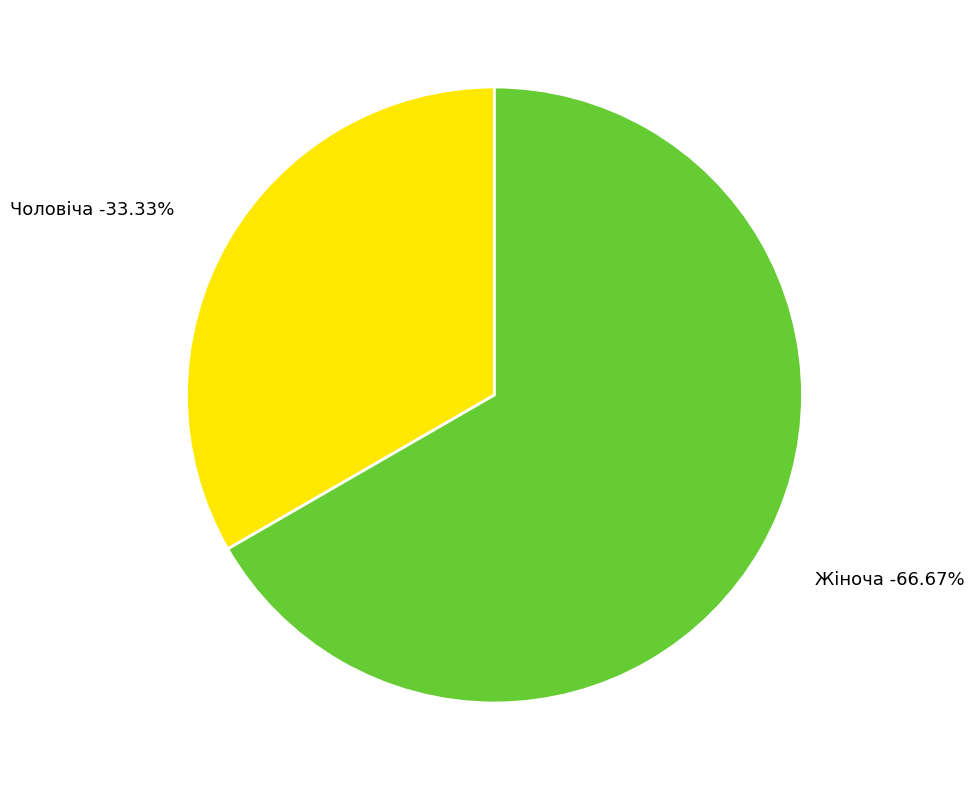

What percentage do Жіноча and Чоловіча together represent?

100.0%